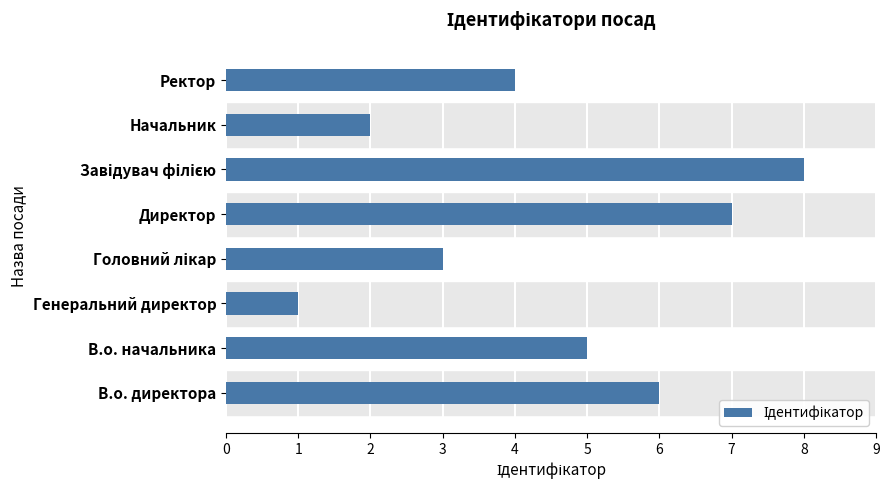

What is the sum of the values at Генеральний директор and В.о. директора?

7